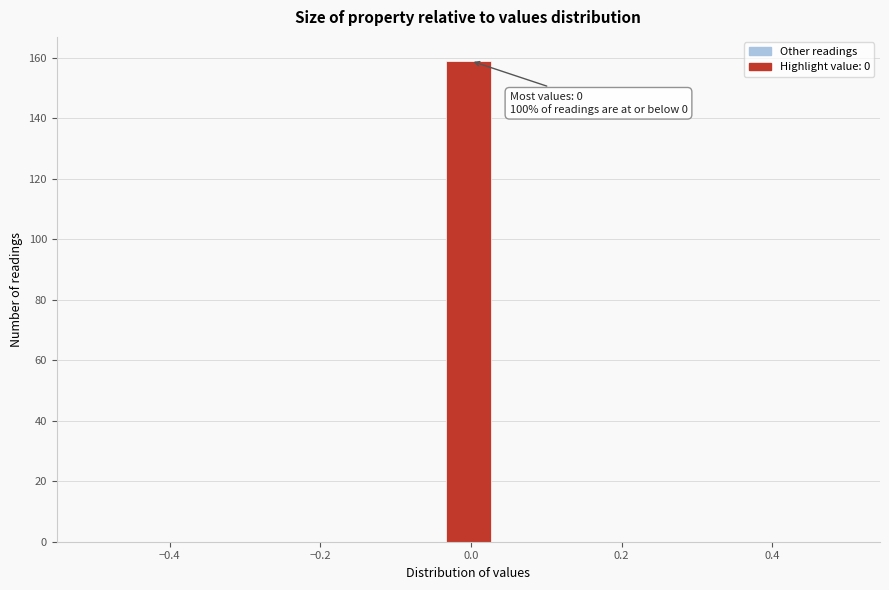

Around what value on the x-axis is the tallest bar? Give the approximate position of its centre, as read against the axis.

0.00